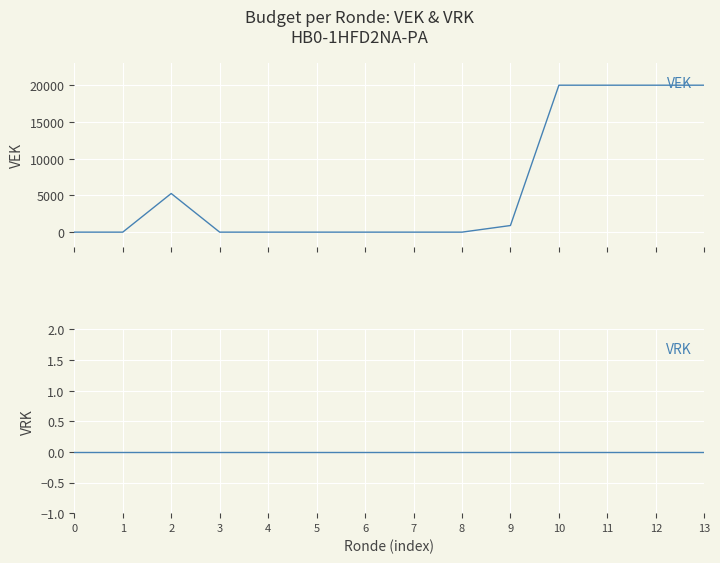

Reading left to right, list all the values displayed in this chart.

VEK: 0	0	5260	0	0	0	0	0	0	900	20000	20000	20000	20000
VRK: 0	0	0	0	0	0	0	0	0	0	0	0	0	0